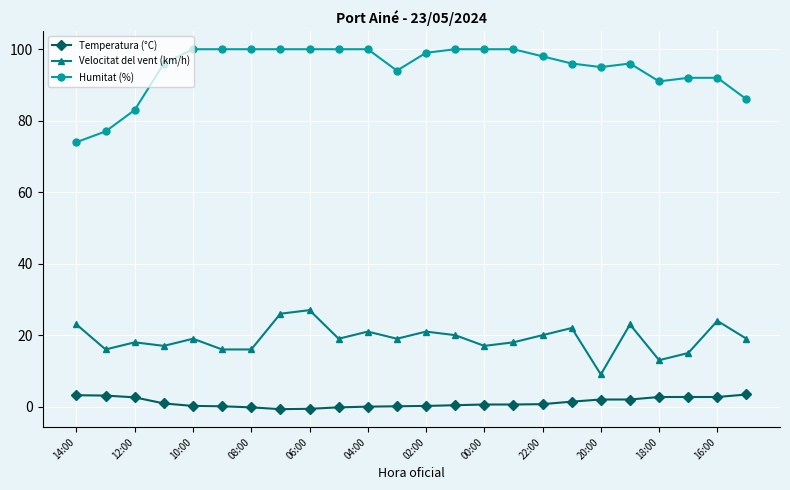

Does the chart have visible grid lines?

Yes